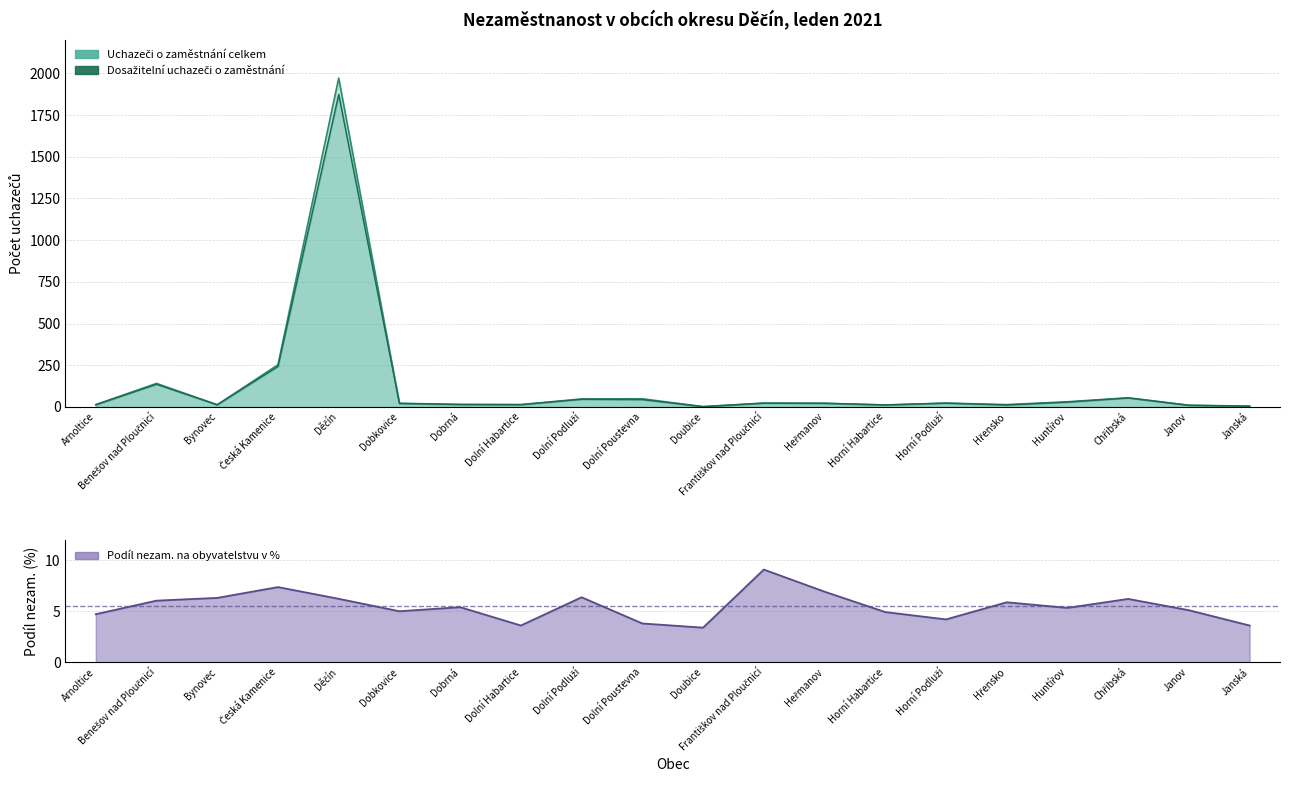

Reading left to right, list all the values displayed in this chart.

Uchazeči o zaměstnání celkem: Arnoltice=14.0	Benešov nad Ploučnicí=141.0	Bynovec=13.0	Česká Kamenice=253.0	Děčín=1972.0	Dobkovice=22.0	Dobrná=15.0	Dolní Habartice=14.0	Dolní Podluží=48.0	Dolní Poustevna=49.0	Doubice=2.0	Františkov nad Ploučnicí=23.0	Heřmanov=22.0	Horní Habartice=12.0	Horní Podluží=23.0	Hřensko=14.0	Huntířov=31.0	Chřibská=55.0	Janov=10.0	Janská=5.0
Dosažitelní uchazeči o zaměstnání: Arnoltice=13.0	Benešov nad Ploučnicí=136.0	Bynovec=13.0	Česká Kamenice=243.0	Děčín=1874.0	Dobkovice=21.0	Dobrná=15.0	Dolní Habartice=14.0	Dolní Podluží=46.0	Dolní Poustevna=44.0	Doubice=2.0	Františkov nad Ploučnicí=23.0	Heřmanov=22.0	Horní Habartice=12.0	Horní Podluží=23.0	Hřensko=12.0	Huntířov=29.0	Chřibská=54.0	Janov=10.0	Janská=5.0
Podíl nezam. na obyvatelstvu v %: Arnoltice=4.7	Benešov nad Ploučnicí=6.0	Bynovec=6.3	Česká Kamenice=7.4	Děčín=6.2	Dobkovice=5.0	Dobrná=5.4	Dolní Habartice=3.6	Dolní Podluží=6.4	Dolní Poustevna=3.8	Doubice=3.4	Františkov nad Ploučnicí=9.1	Heřmanov=6.9	Horní Habartice=4.9	Horní Podluží=4.2	Hřensko=5.9	Huntířov=5.3	Chřibská=6.2	Janov=5.1	Janská=3.6